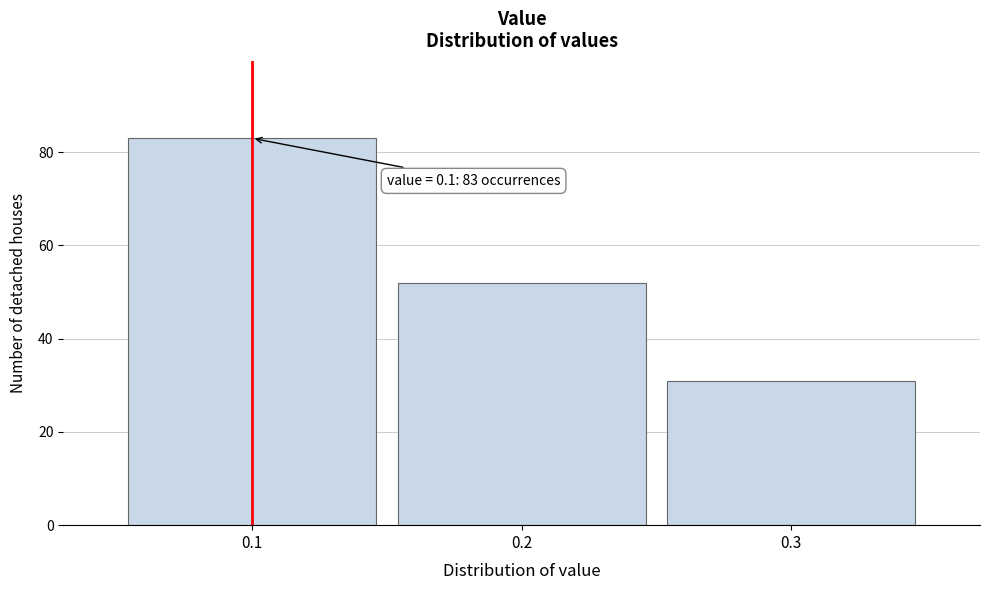

Which range on the x-axis has the tallest bar?

0.05 to 0.15